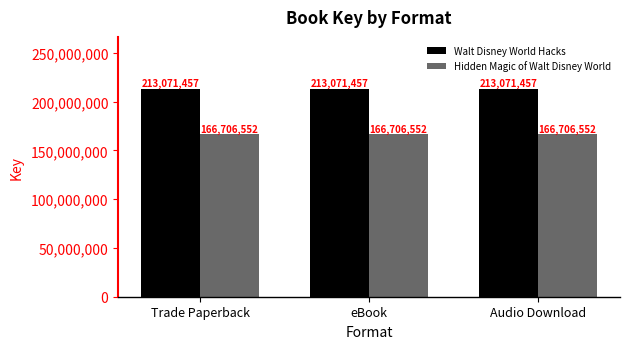

What is the average value of the Hidden Magic of Walt Disney World series?

166706552